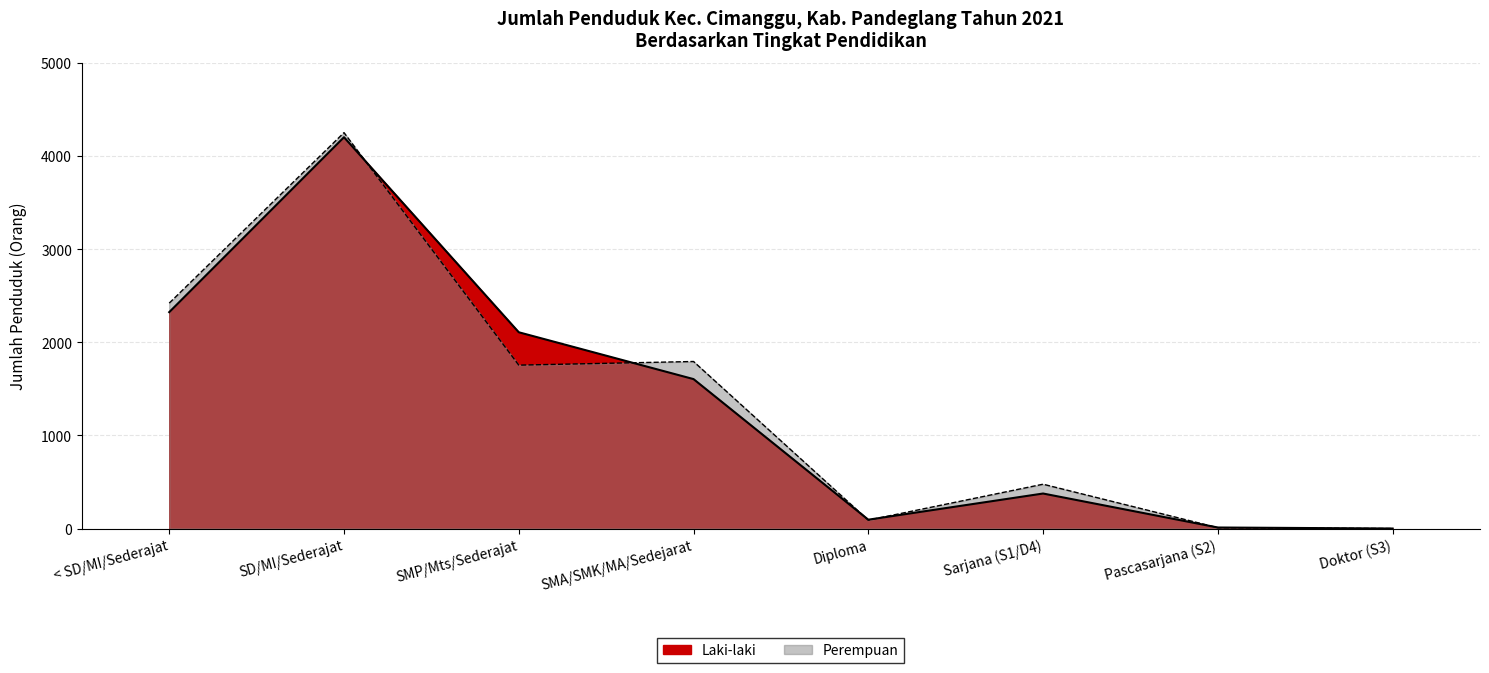

Between SMP/Mts/Sederajat and Sarjana (S1/D4), which series saw the biggest shift?

Laki-laki